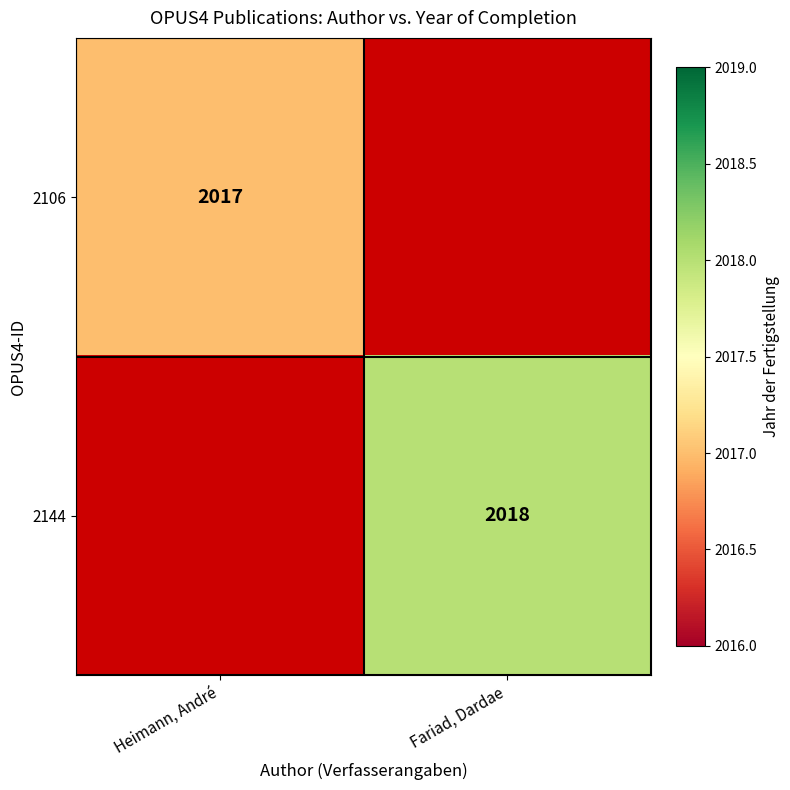

The value of 2106 at Heimann, André is 2727. True or false?

False